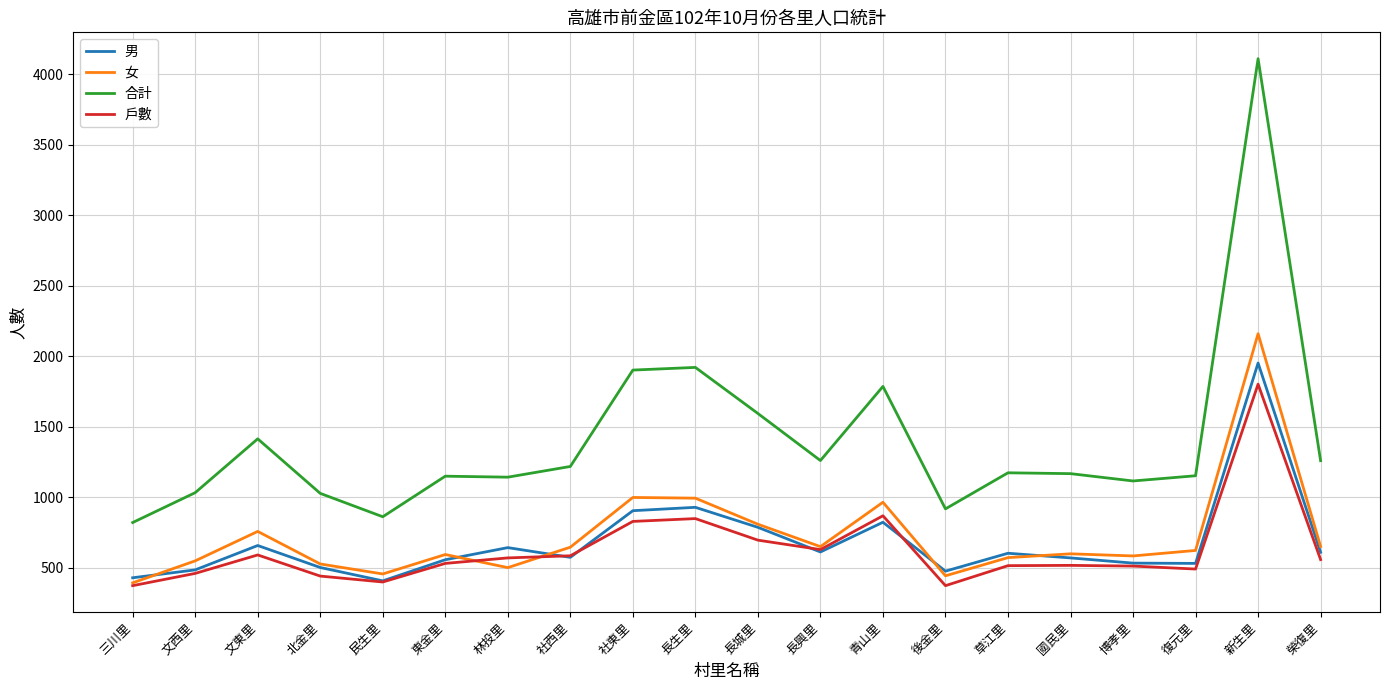

The 男 series shows 711 at 後金里. True or false?

False